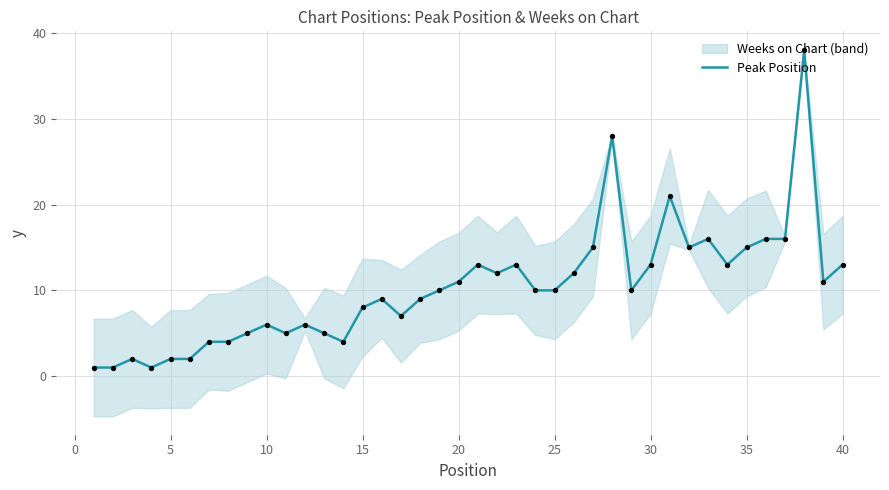

True or false: Peak Position has a value of 14 at 15.

False